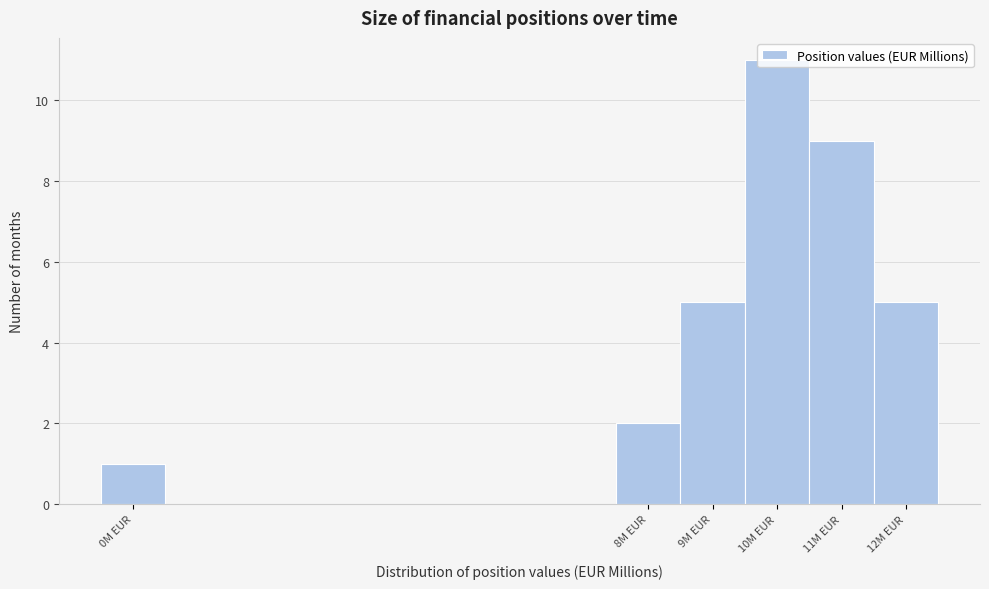

How tall is the bar that spans 10.5 to 11.5 on the x-axis? The values are not printed on the chart, so give them approximately, as read against the axis.

9